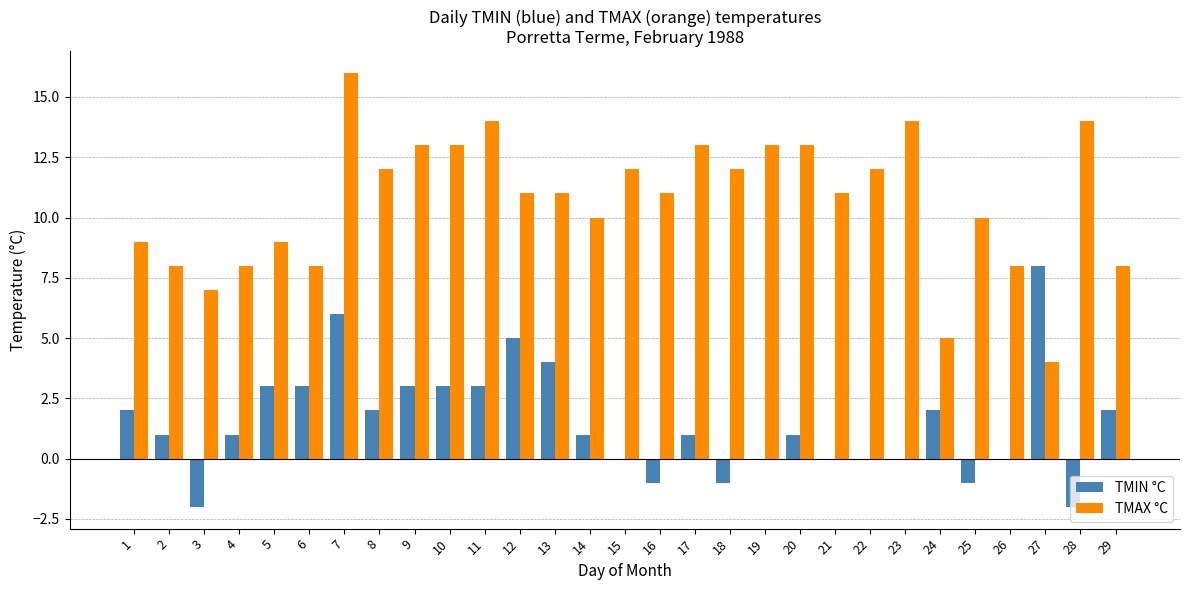

True or false: TMAX °C has a value of 14 at 14.

False